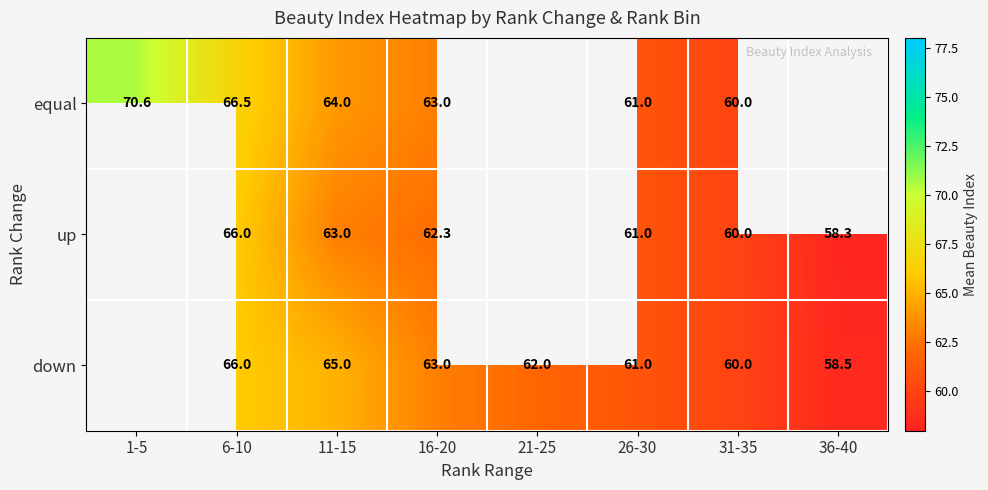

Is it true that equal equals 89.1 at 16-20?

False